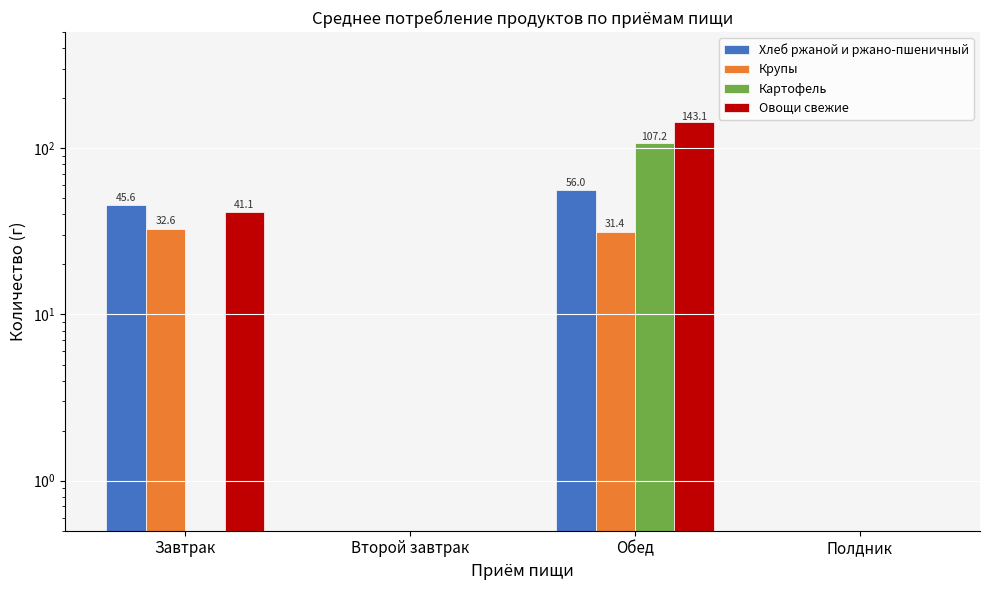

Is the value of Крупы at Завтрак greater than the value of Овощи свежие at Второй завтрак?

Yes